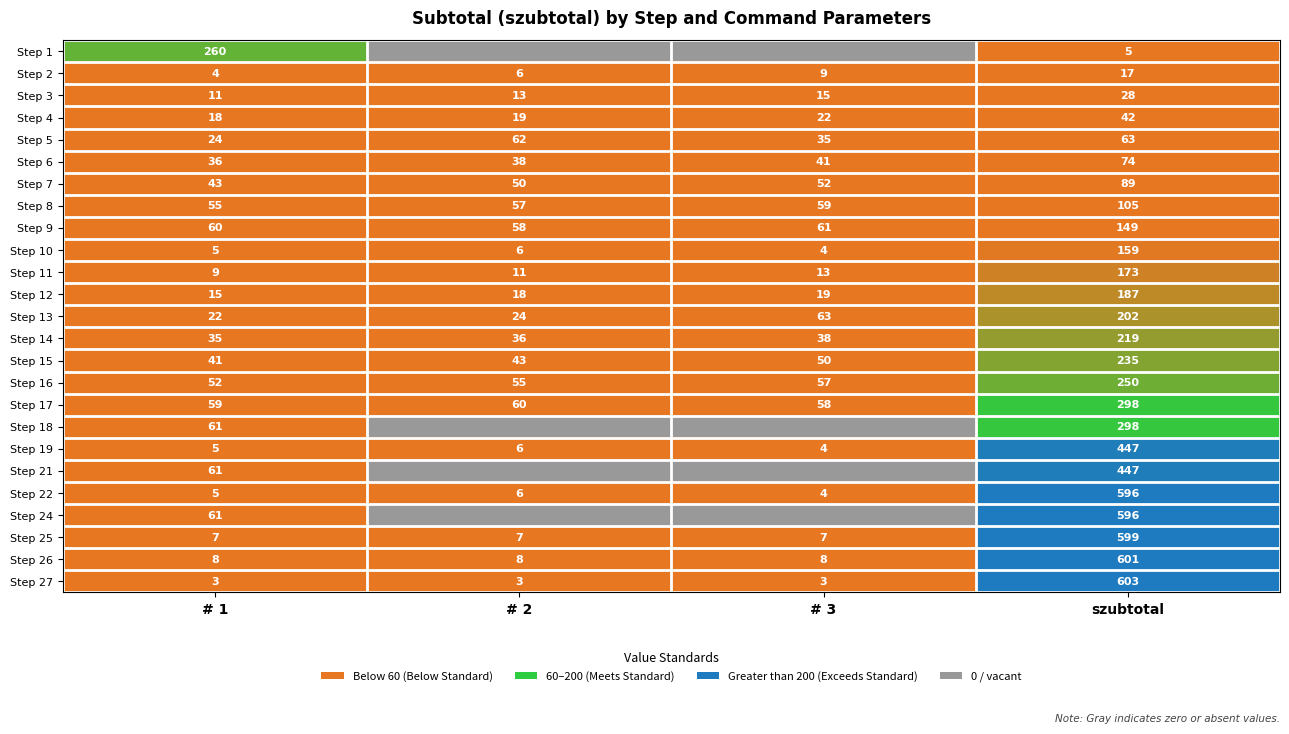

What is the sum of all Step 9 values?

328